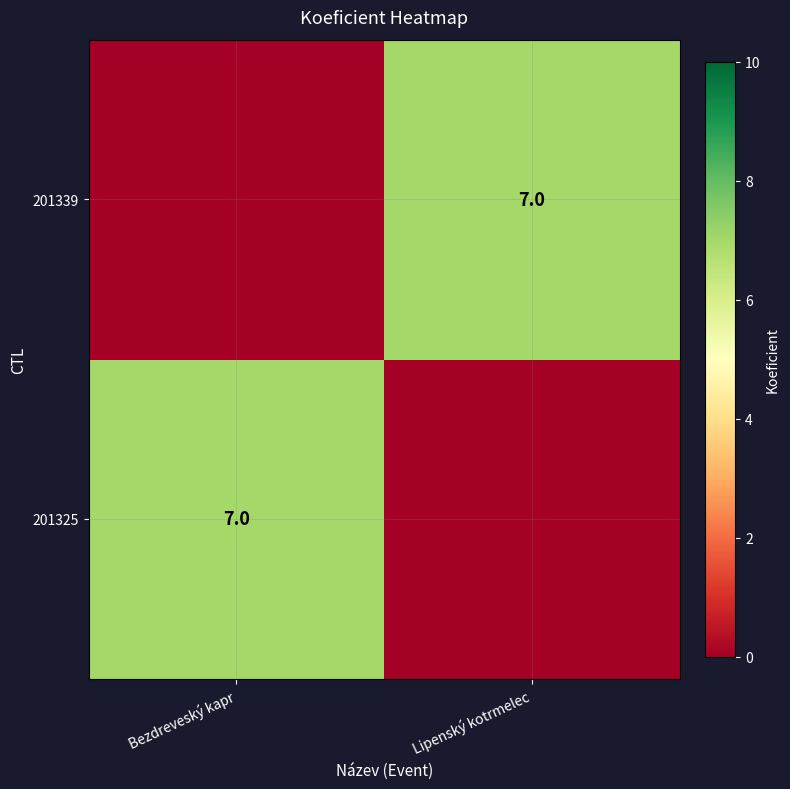

The 201339 series shows 12 at Lipenský kotrmelec. True or false?

False